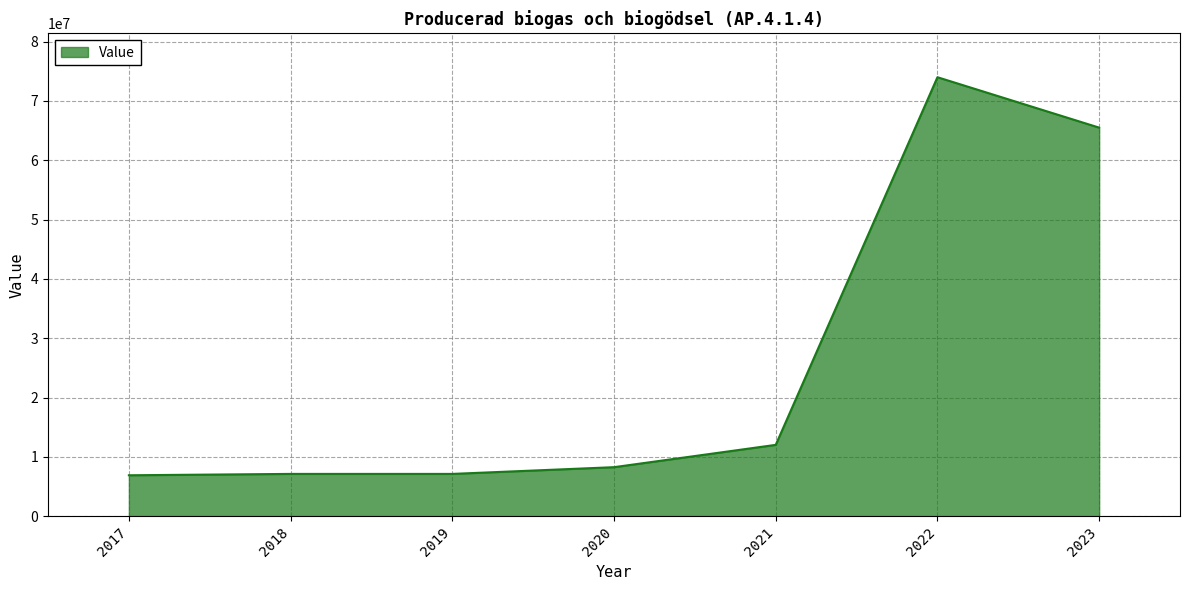

What is the greatest value displayed?

74000000